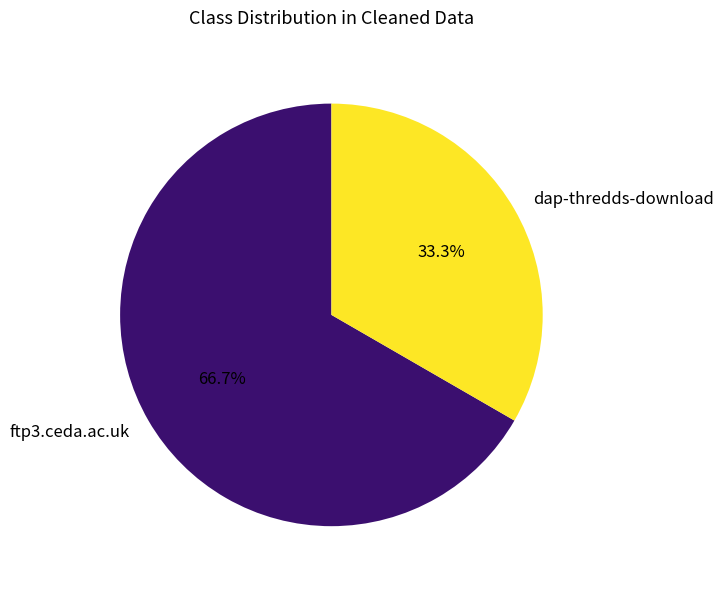

What portion of the pie excludes dap-thredds-download?

66.7%